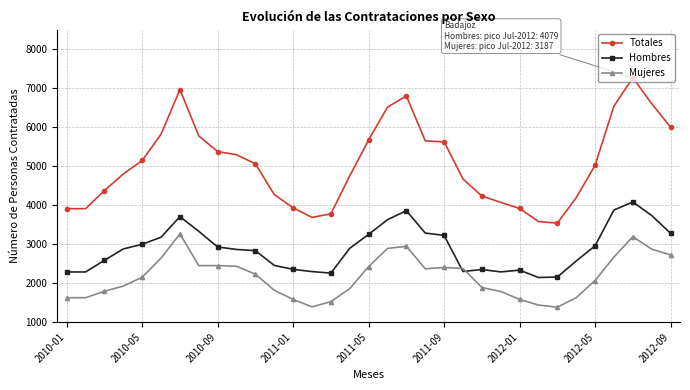

Which series has the largest range (max minus min)?

Totales